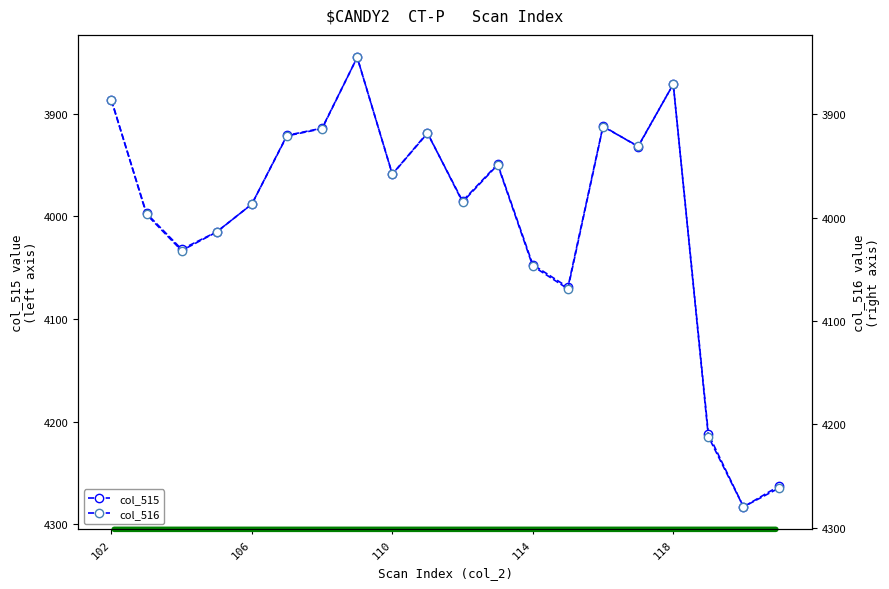

What is the total value across all series at 10?

7970